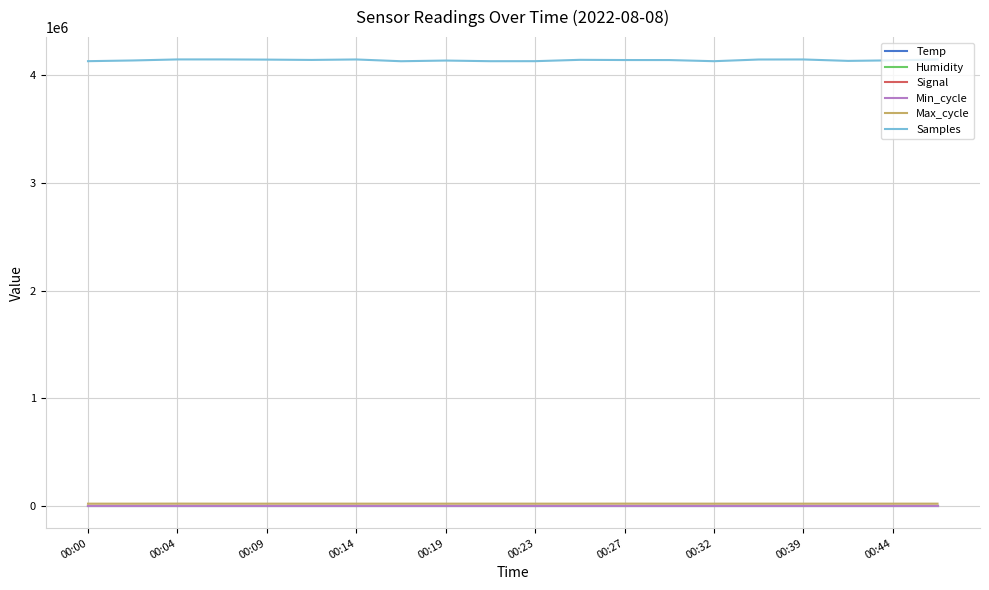

Which series has the widest spread of values?

Samples